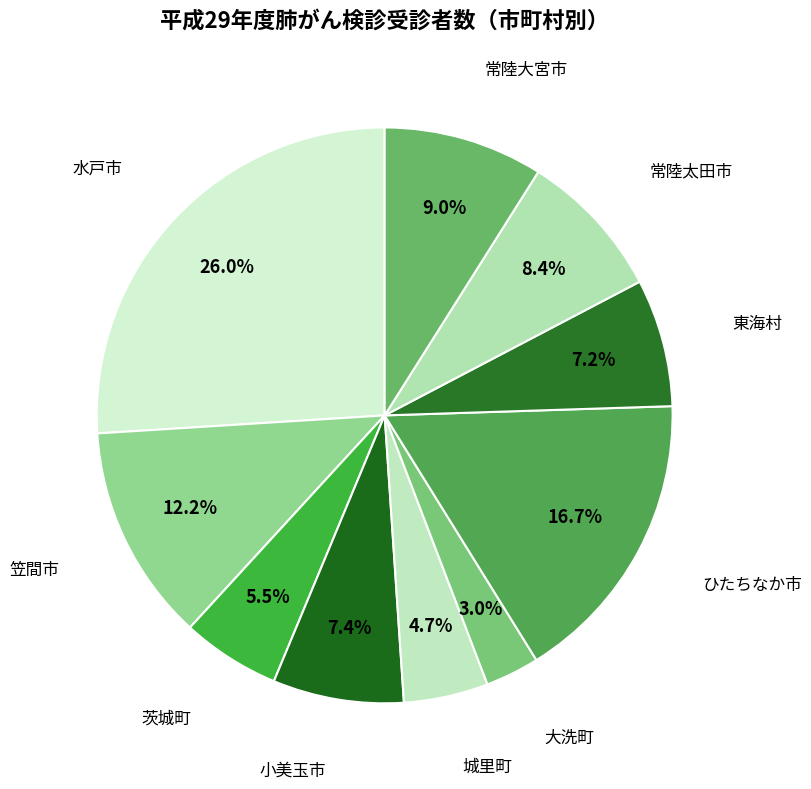

How many segments does this pie chart have?

10